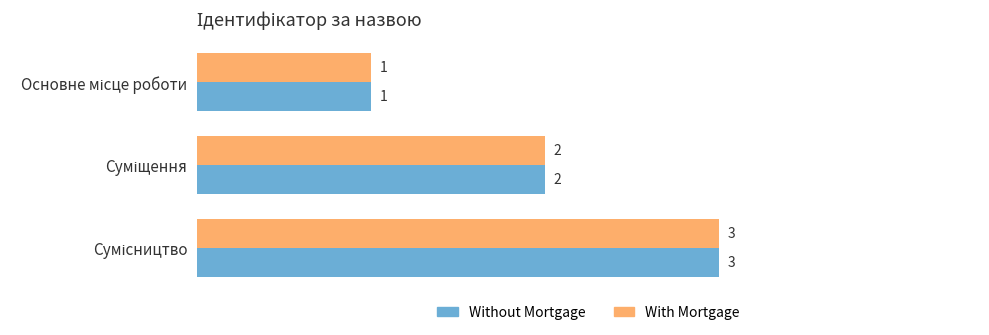

Count the With Mortgage values in the range 1 to 3.

3